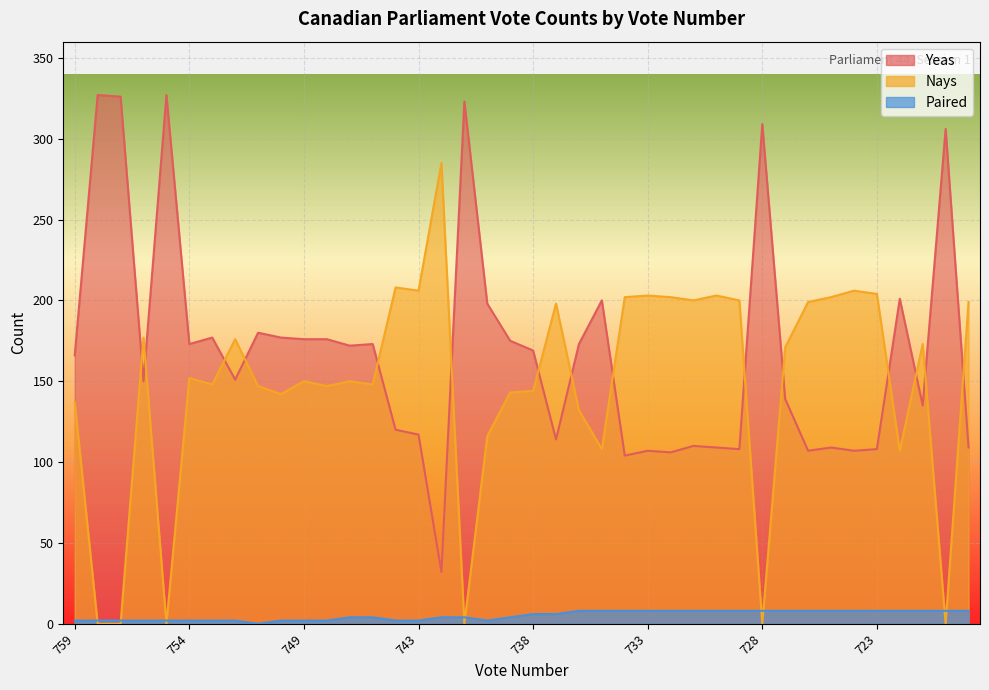

At how many categories does at least one series exceed 106?

40